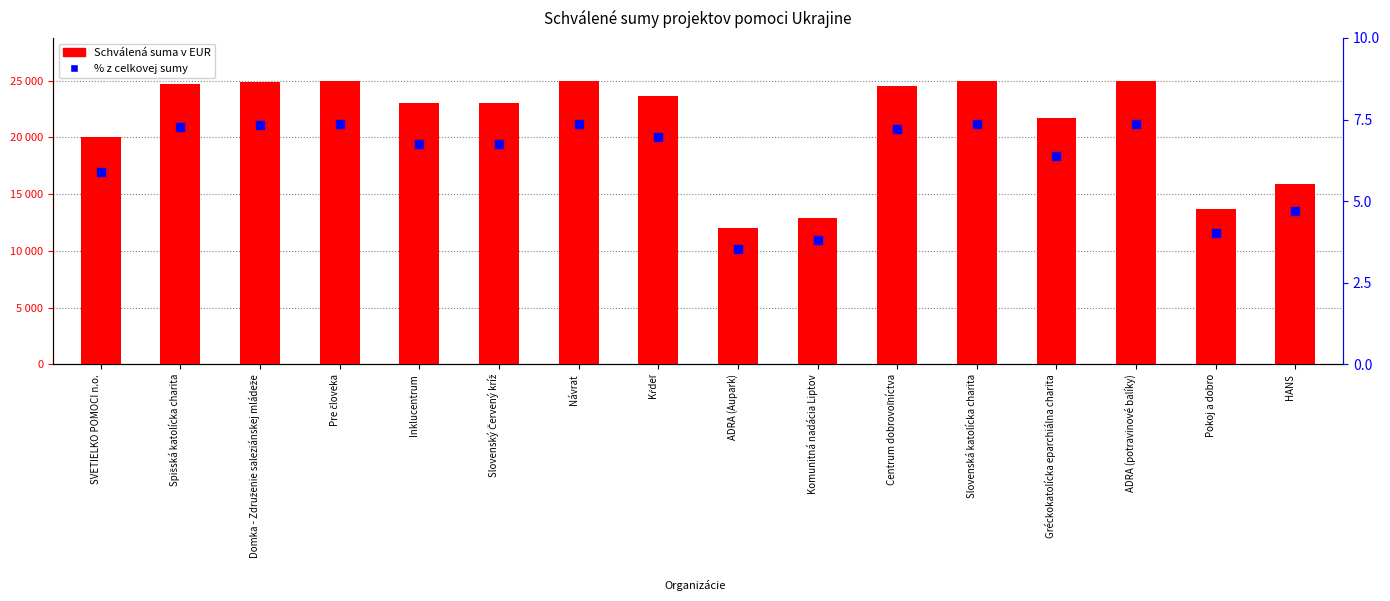

How many data points in Schválená suma v EUR are above 23676?

7